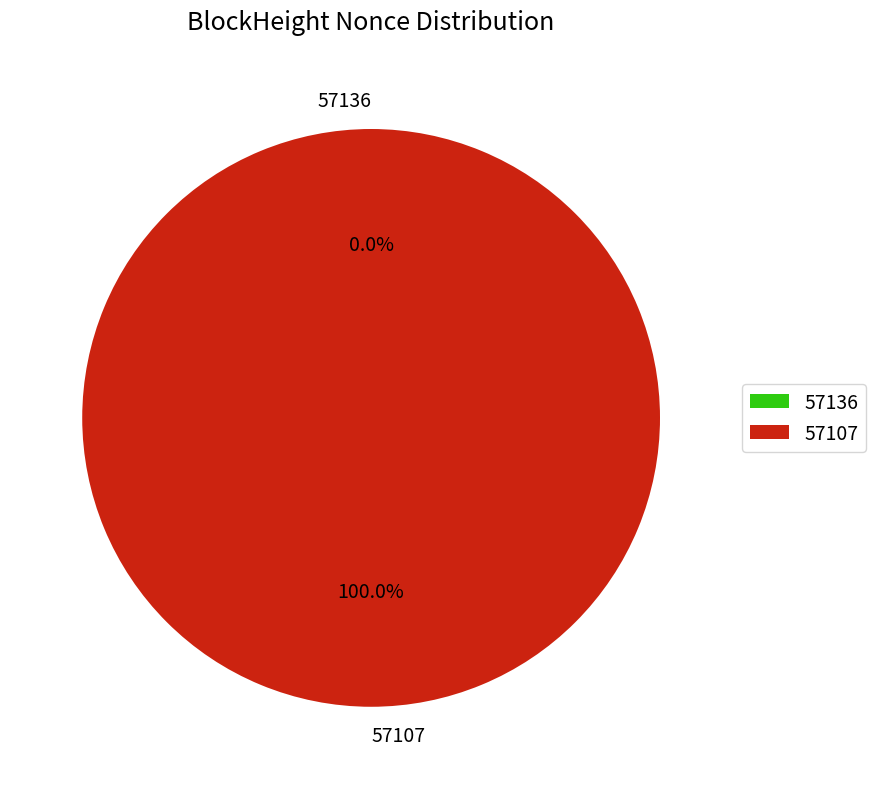

True or false: 57136 accounts for 1% of the total.

False